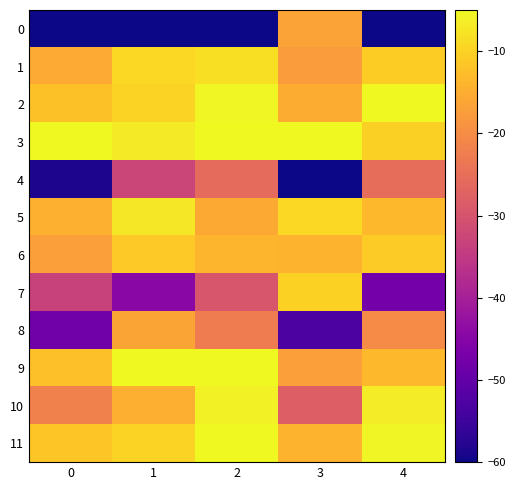

Between 1 and 4, which series saw the biggest shift?

9